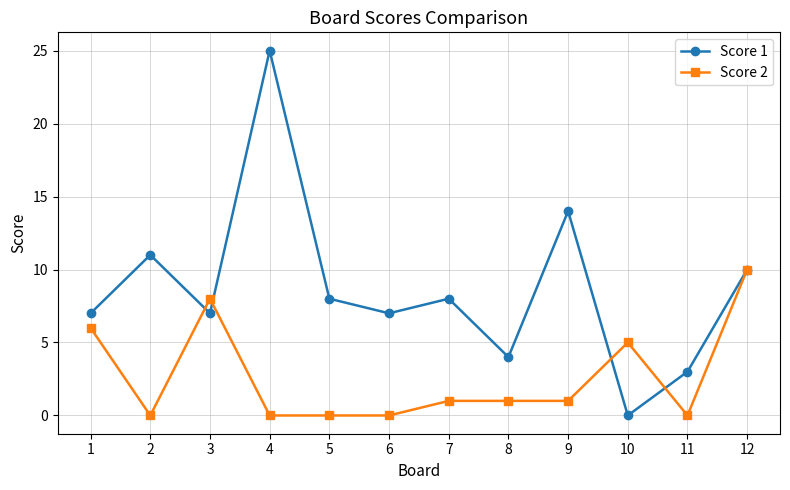

Reading left to right, what are all the values shown in this chart?

Score 1: 1=7	2=11	3=7	4=25	5=8	6=7	7=8	8=4	9=14	10=0	11=3	12=10
Score 2: 1=6	2=0	3=8	4=0	5=0	6=0	7=1	8=1	9=1	10=5	11=0	12=10